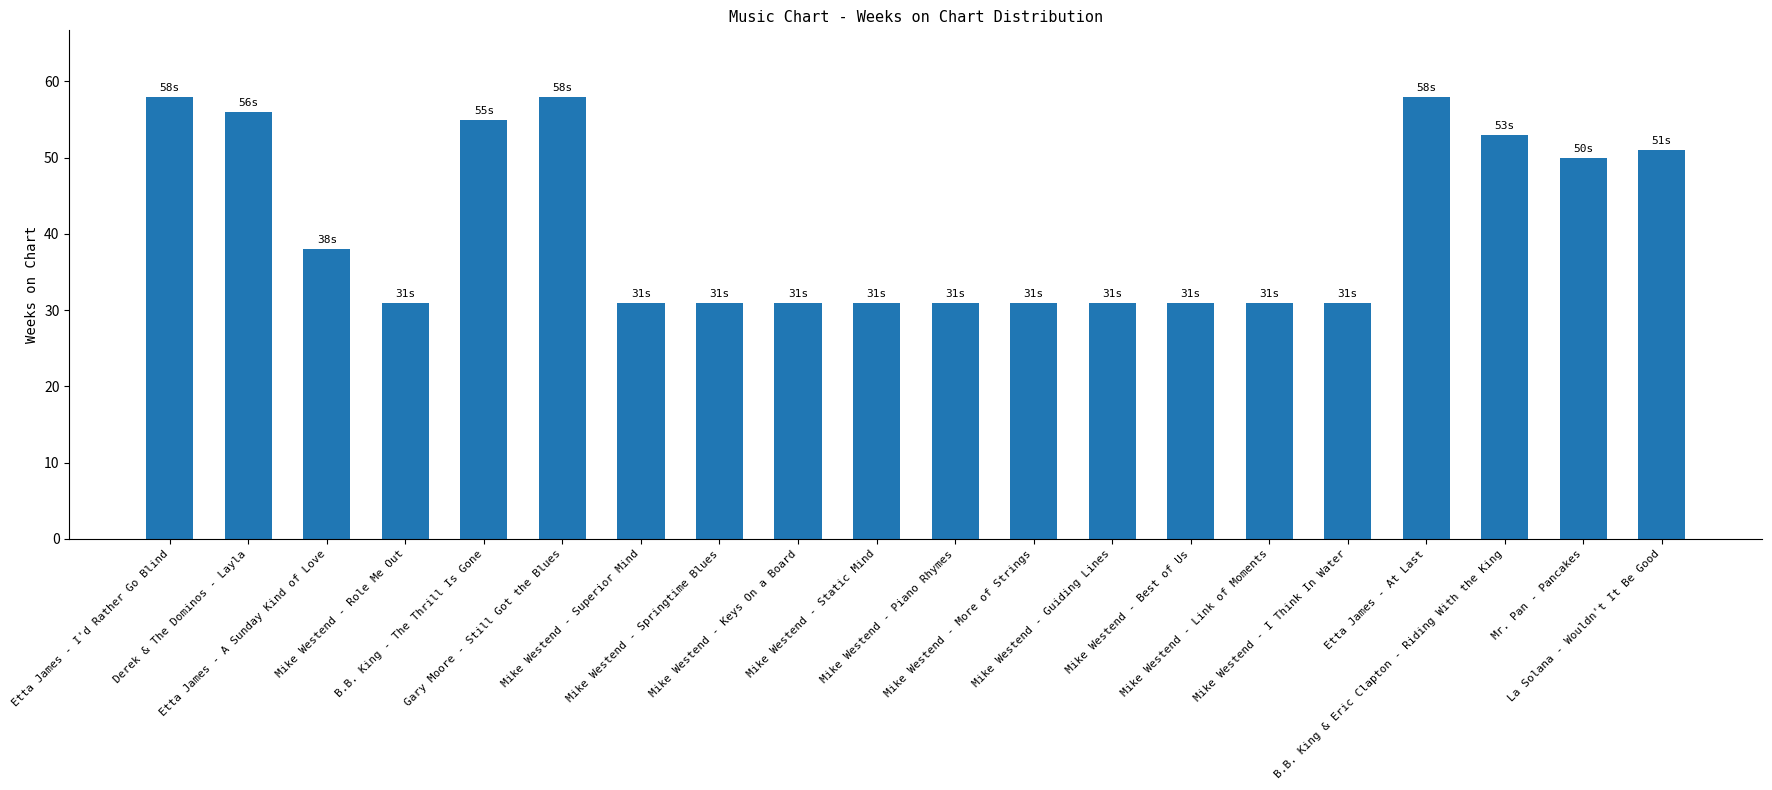

What is the smallest value displayed?

31